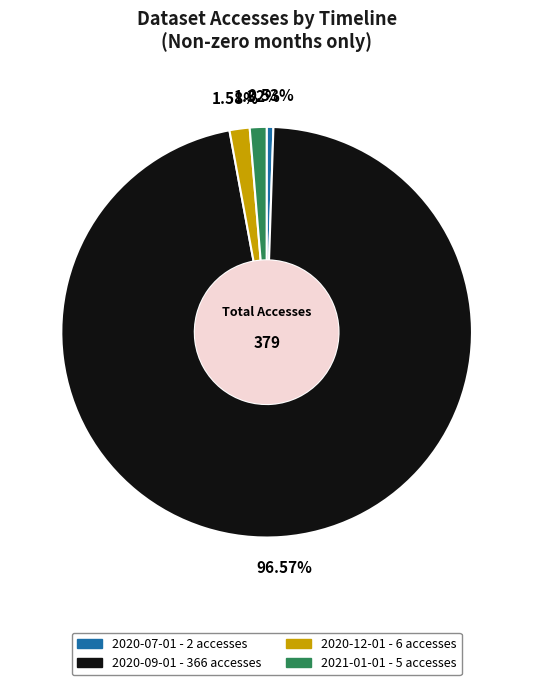

What is the largest slice in the pie chart?

2020-09-01